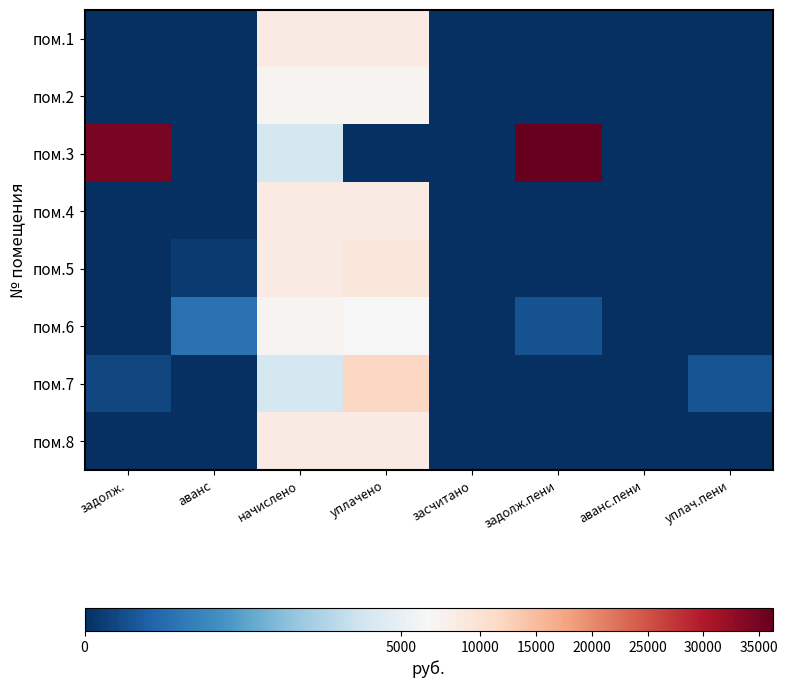

Rank the series at засчитано from highest to lowest value.

пом.1, пом.2, пом.3, пом.4, пом.5, пом.6, пом.7, пом.8